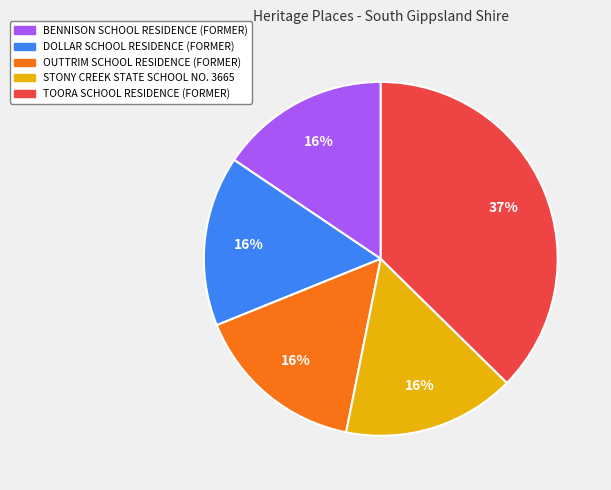

What percentage is the OUTTRIM SCHOOL RESIDENCE (FORMER) slice, to the nearest percent?

16%